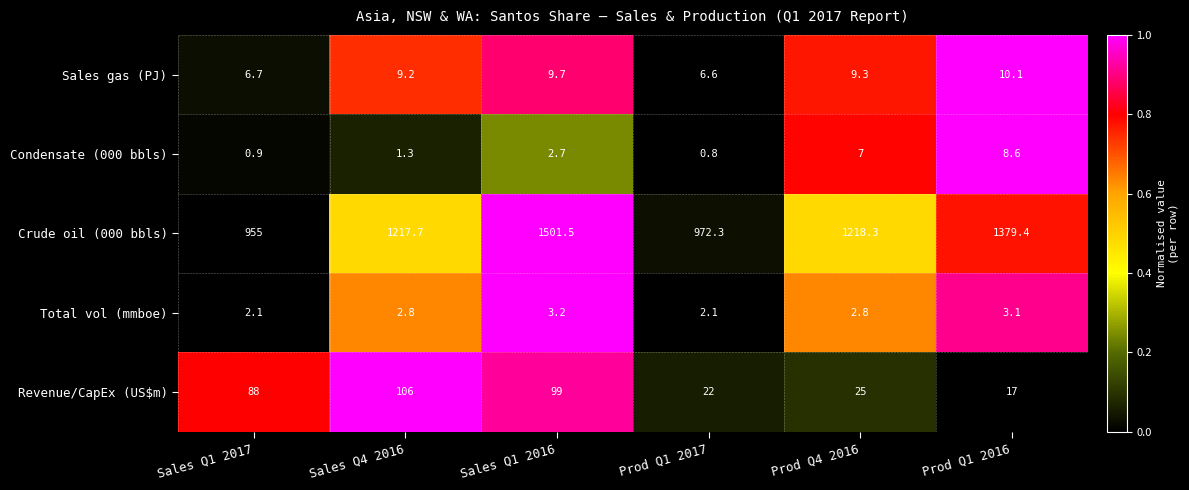

What is the difference between the Revenue/CapEx (US$m) values at Sales Q4 2016 and Prod Q1 2016?

89.0